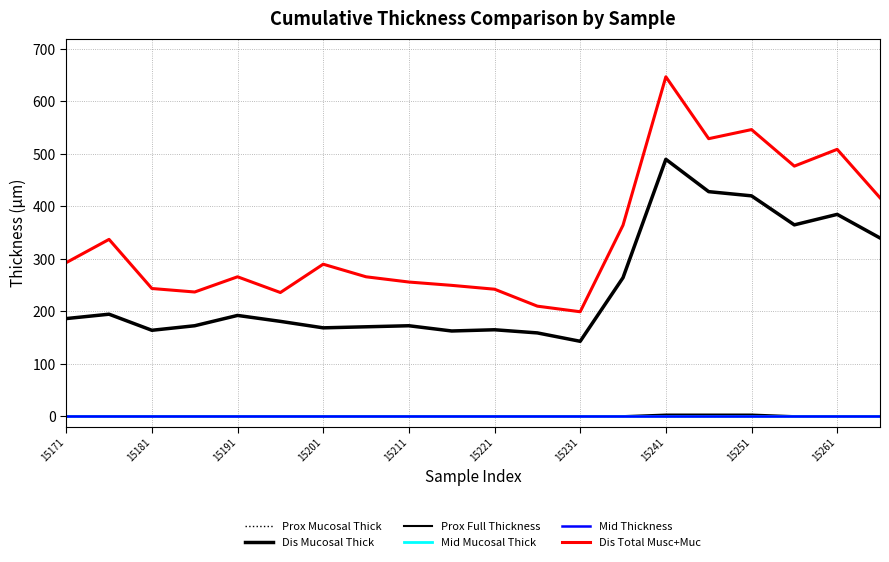

Is this an area chart (filled region under the line)?

No